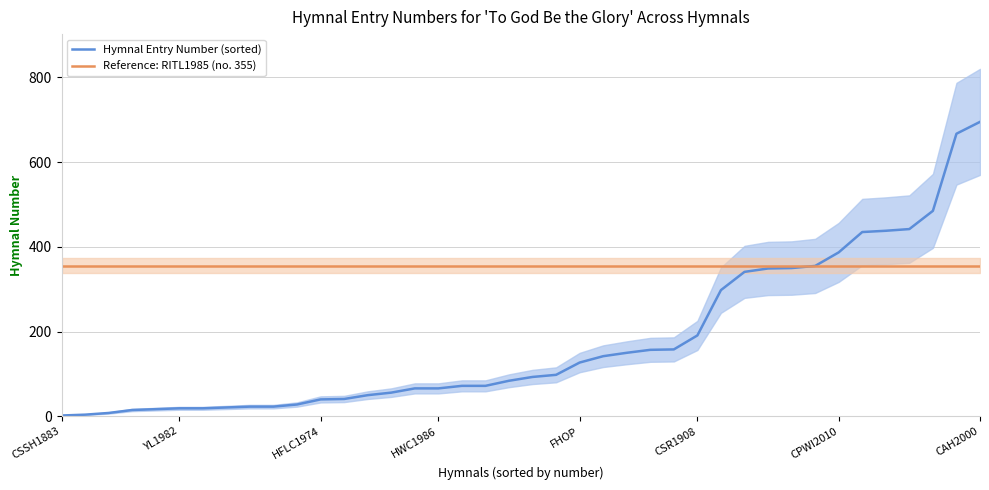

What is the maximum value for Hymnal Entry Number (sorted)?

695